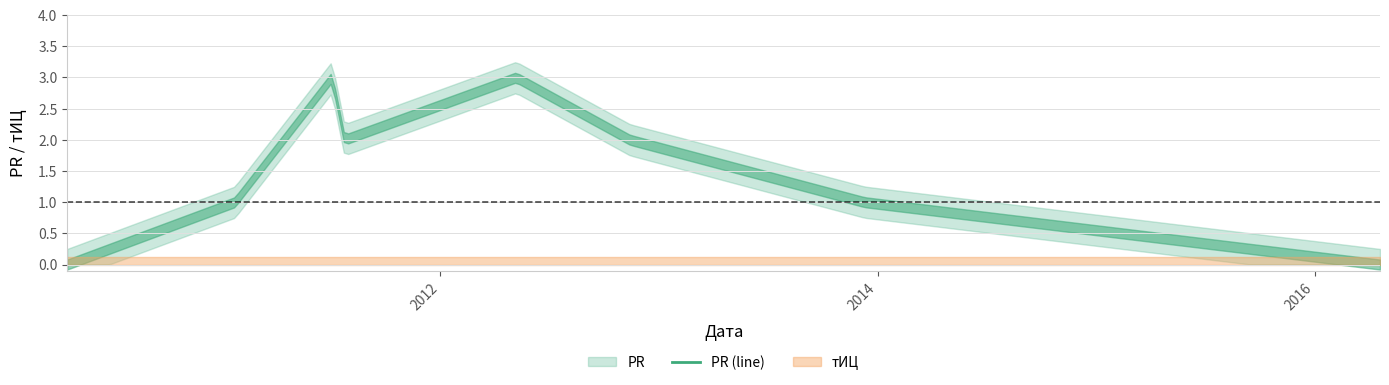

True or false: тИЦ and PR intersect in this chart.

False